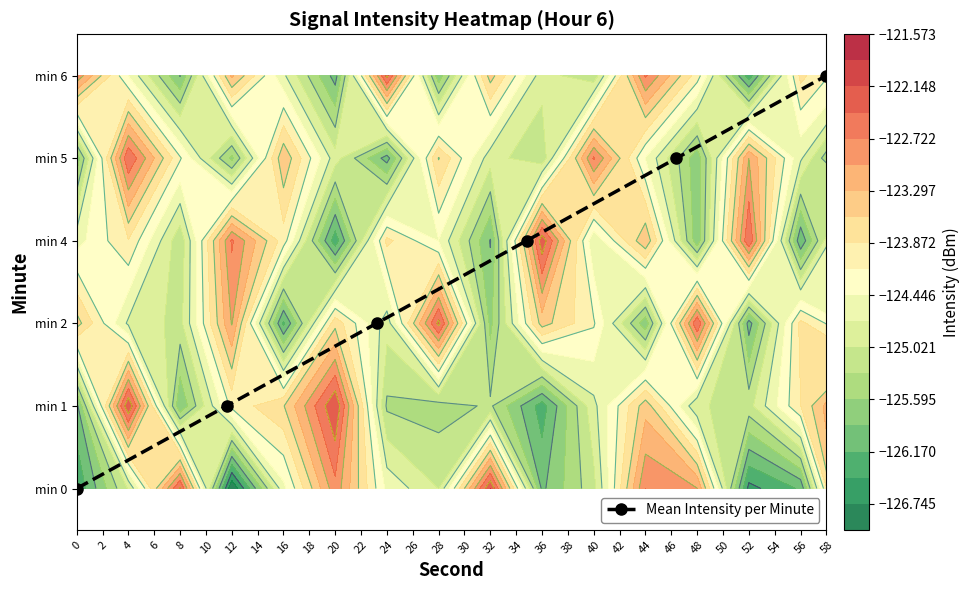

What is the difference between the maximum and minimum values?

5